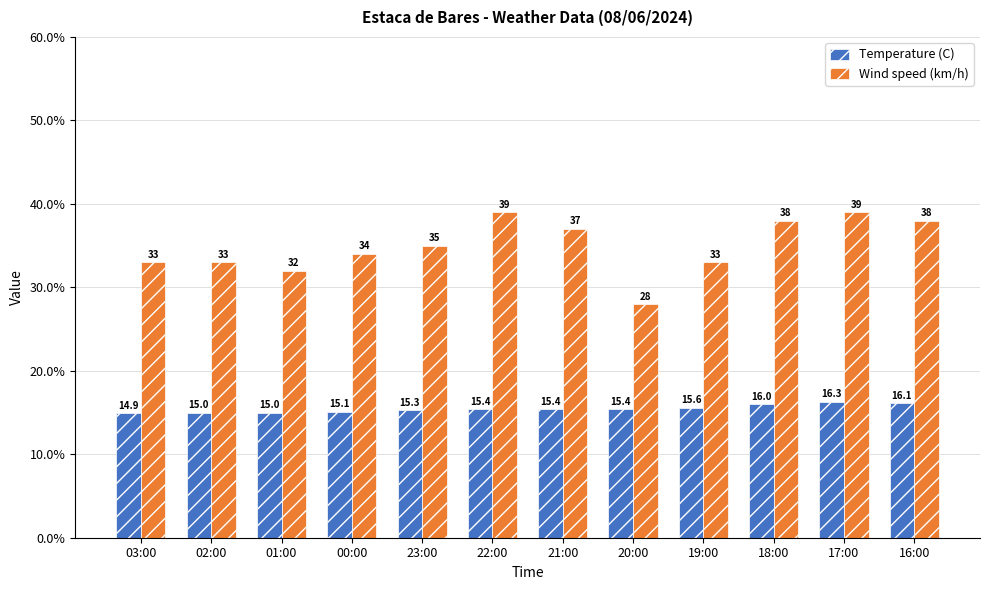

The value of Wind speed (km/h) at 18:00 is 50.5. True or false?

False